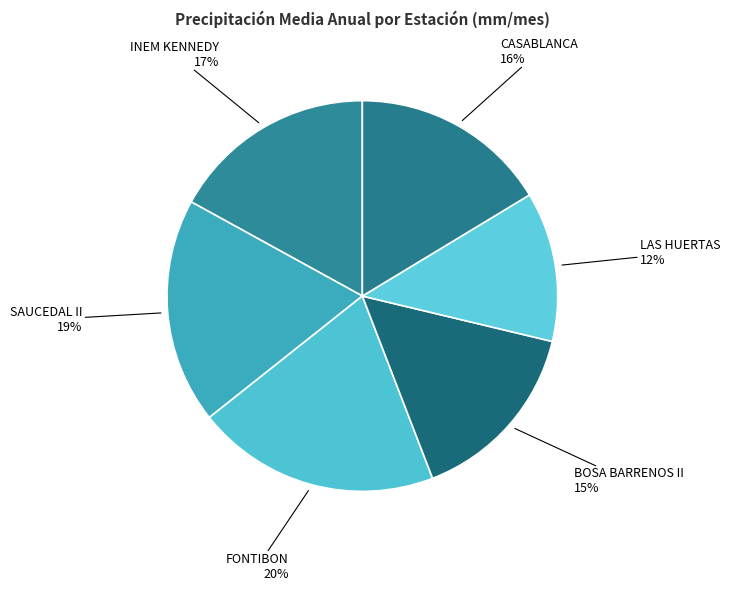

The SAUCEDAL II slice represents 19% of the pie. True or false?

True